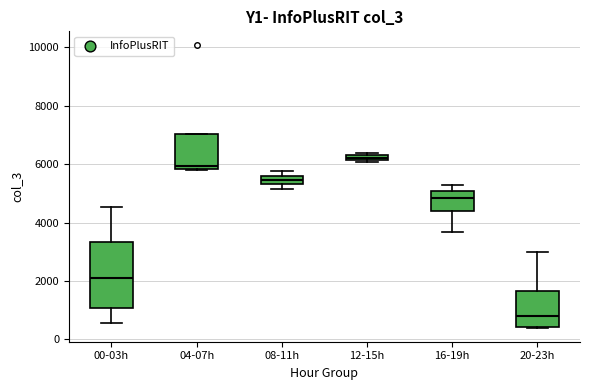

Comparing the boxes themselves (not the whiskers), which one is the tallest?

00-03h